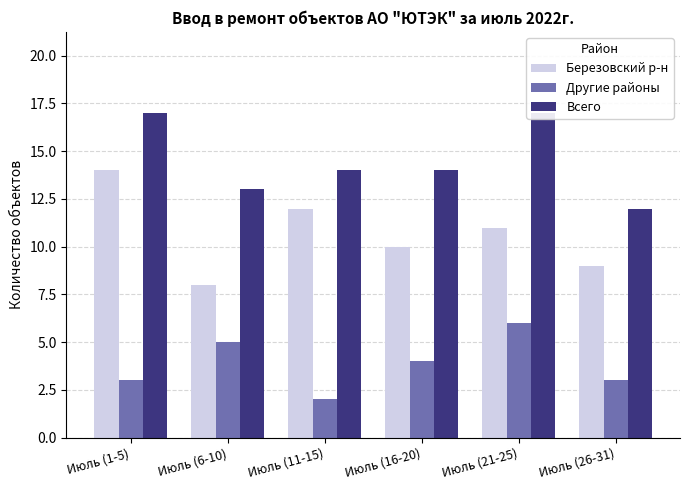

Reading right to left, list all the values displayed in this chart.

Березовский р-н: 9	11	10	12	8	14
Другие районы: 3	6	4	2	5	3
Всего: 12	17	14	14	13	17